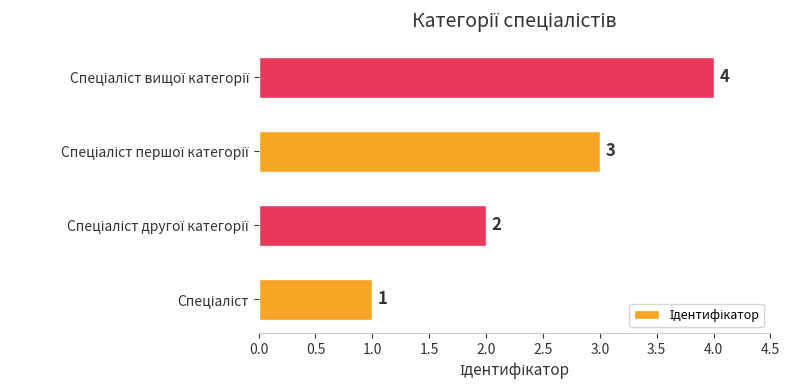

How many values are between 2 and 4?

3